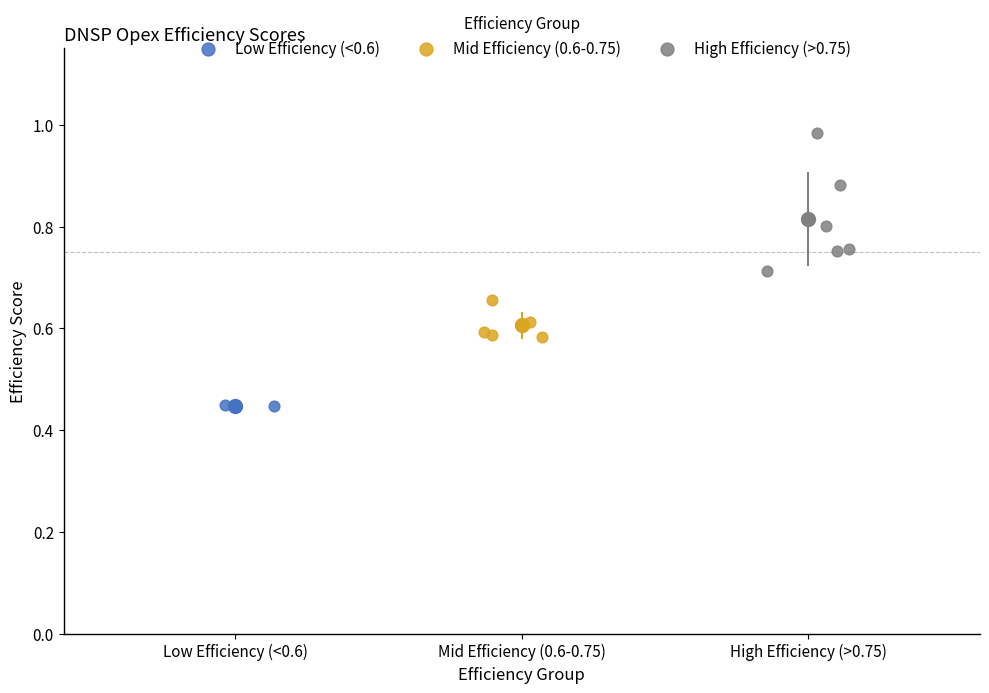

What are all the series names shown in the legend?

Low Efficiency (<0.6), Mid Efficiency (0.6-0.75), High Efficiency (>0.75)